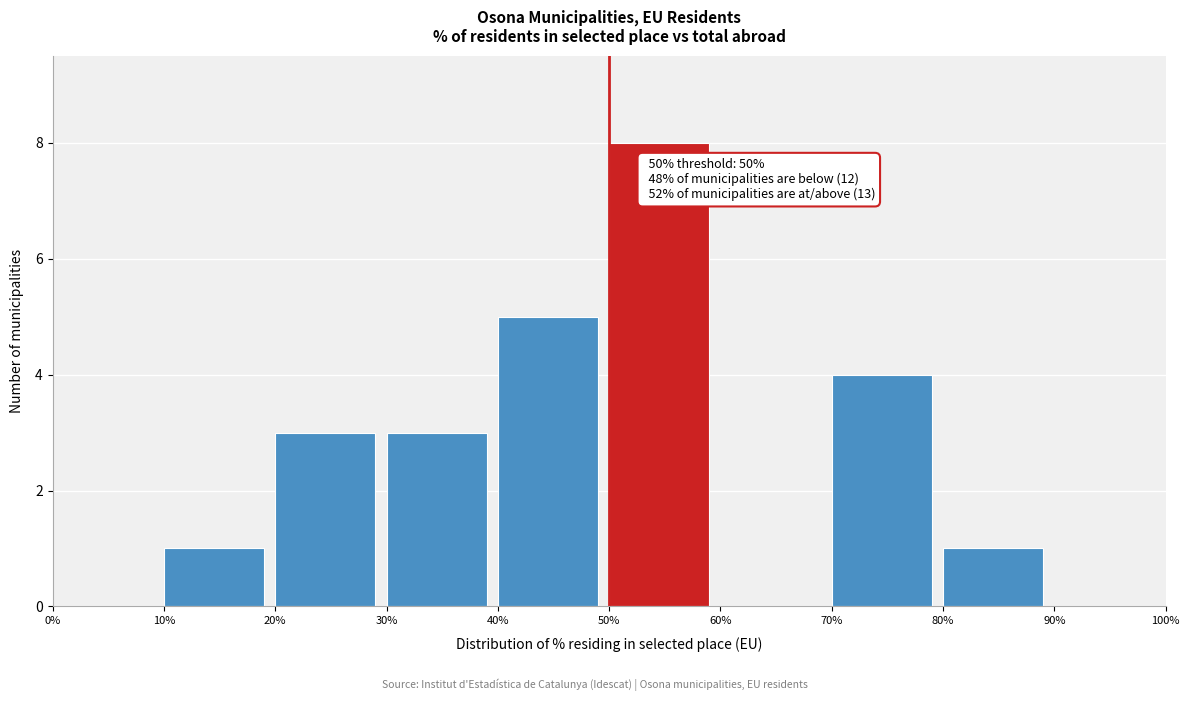

Which range on the x-axis has the tallest bar?

50% to 60%